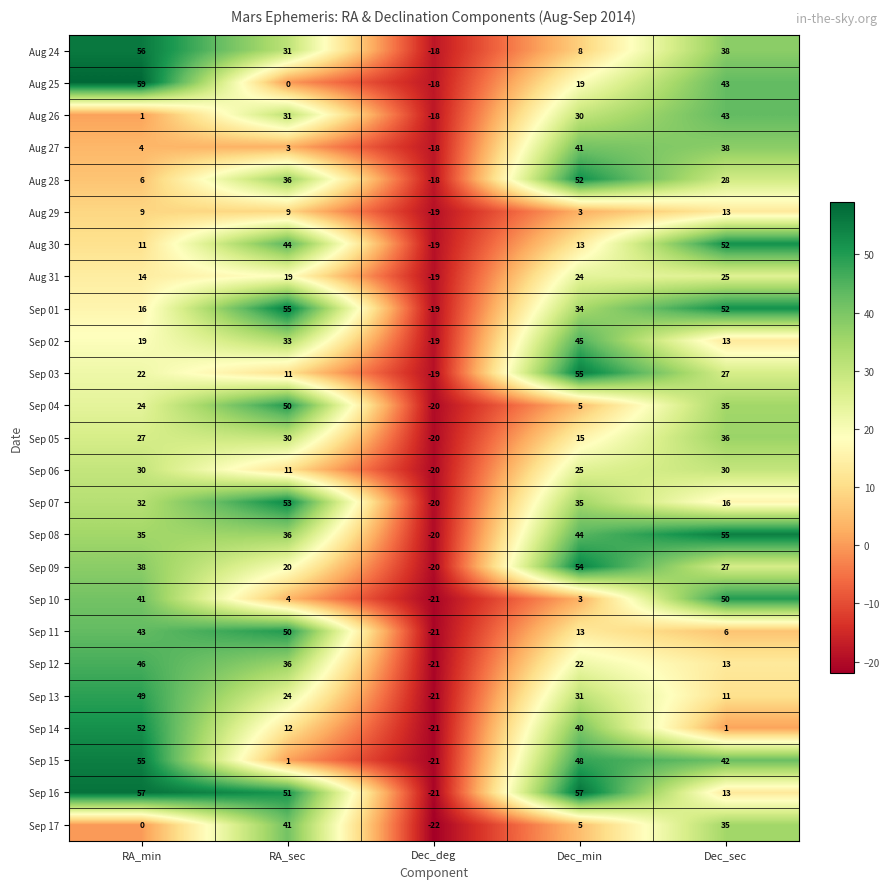

Is it true that Sep 15 equals 0 at RA_sec?

False